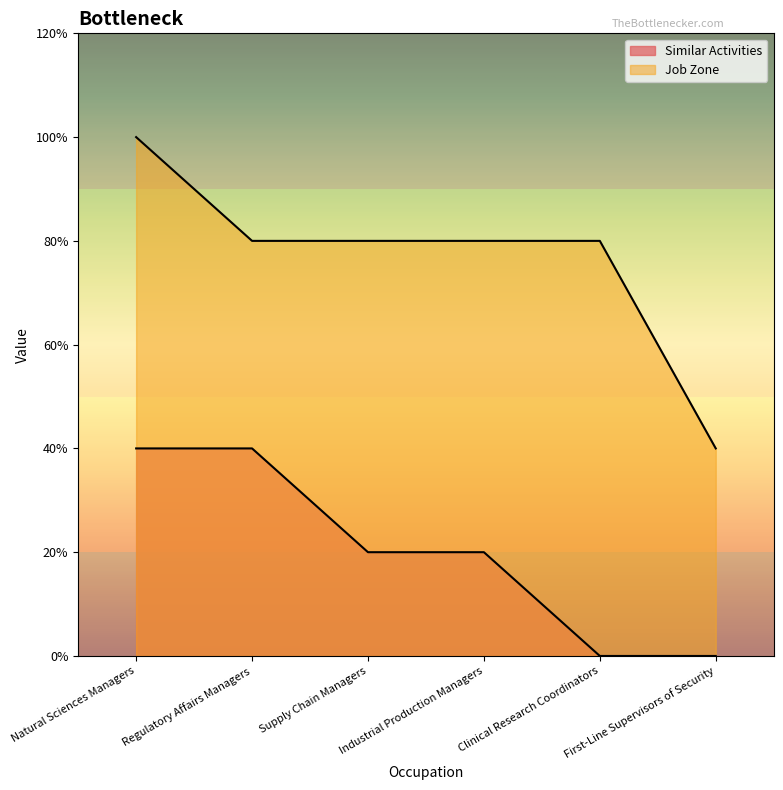

True or false: Job Zone has more than 1 points higher than both neighbors.

False